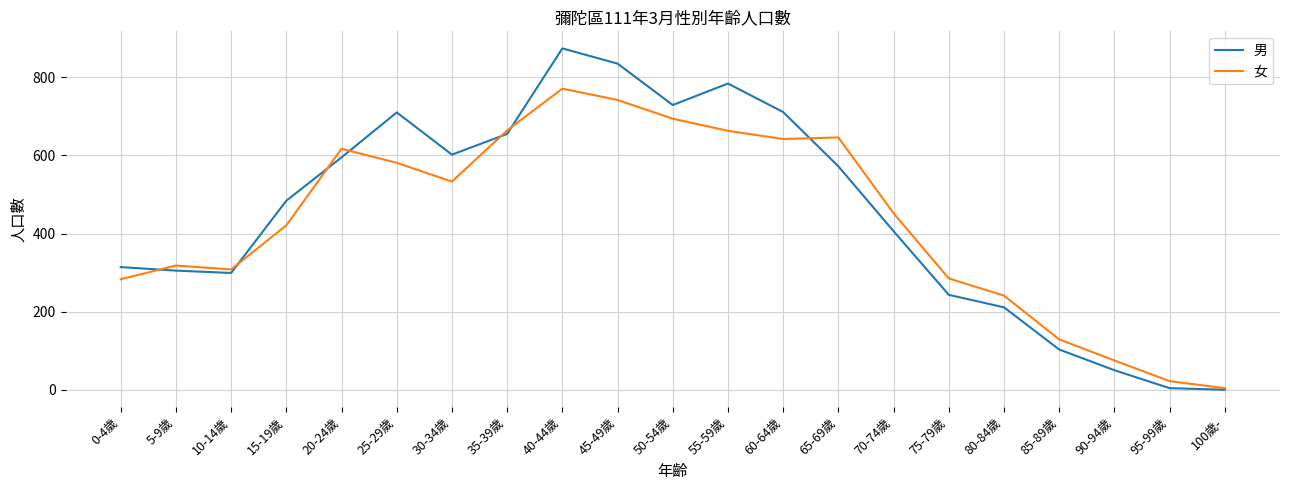

What is the sum of the 女 values at 20-24歲 and 45-49歲?

1359